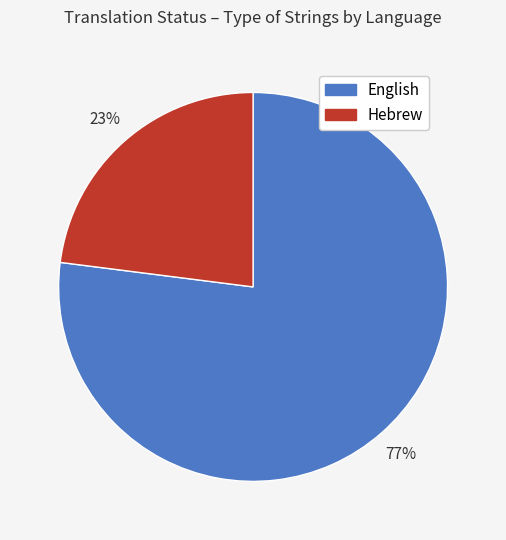

How many segments does this pie chart have?

2